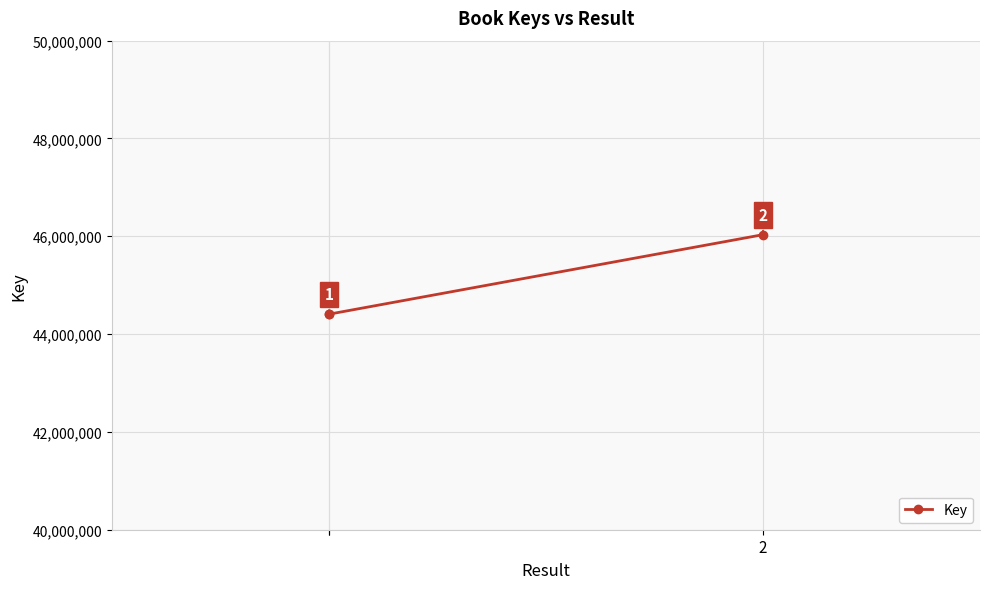

What is the change in value from 1 to 2?

+1625542